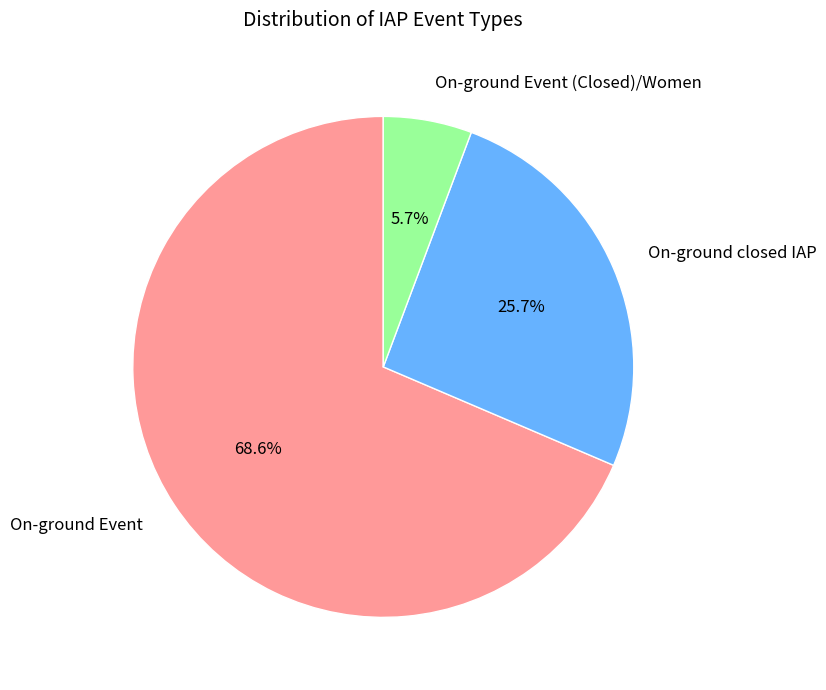

Do On-ground Event (Closed)/Women and On-ground closed IAP together represent more than half of the pie?

No